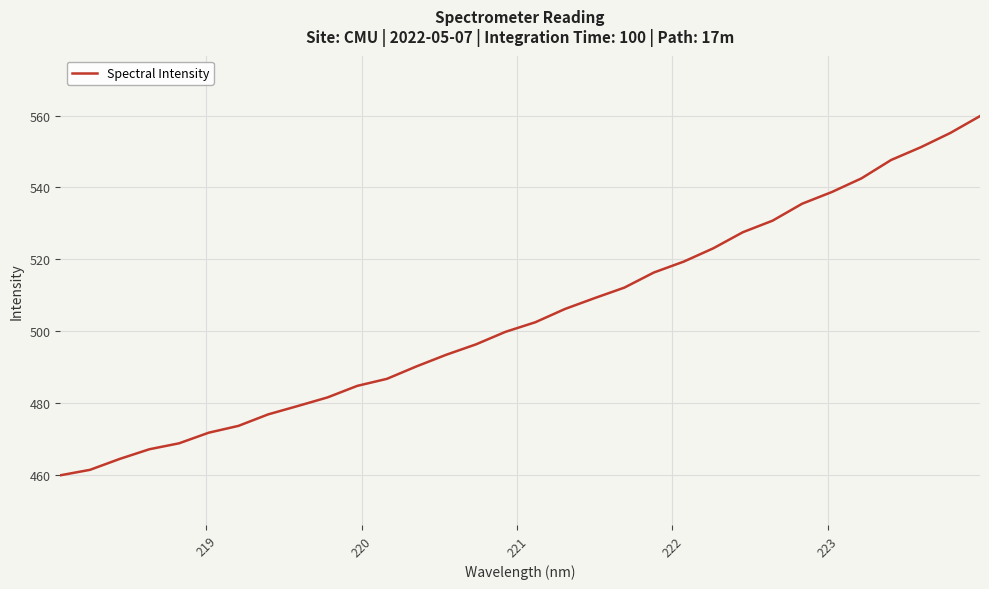

What is the greatest value displayed?

559.9